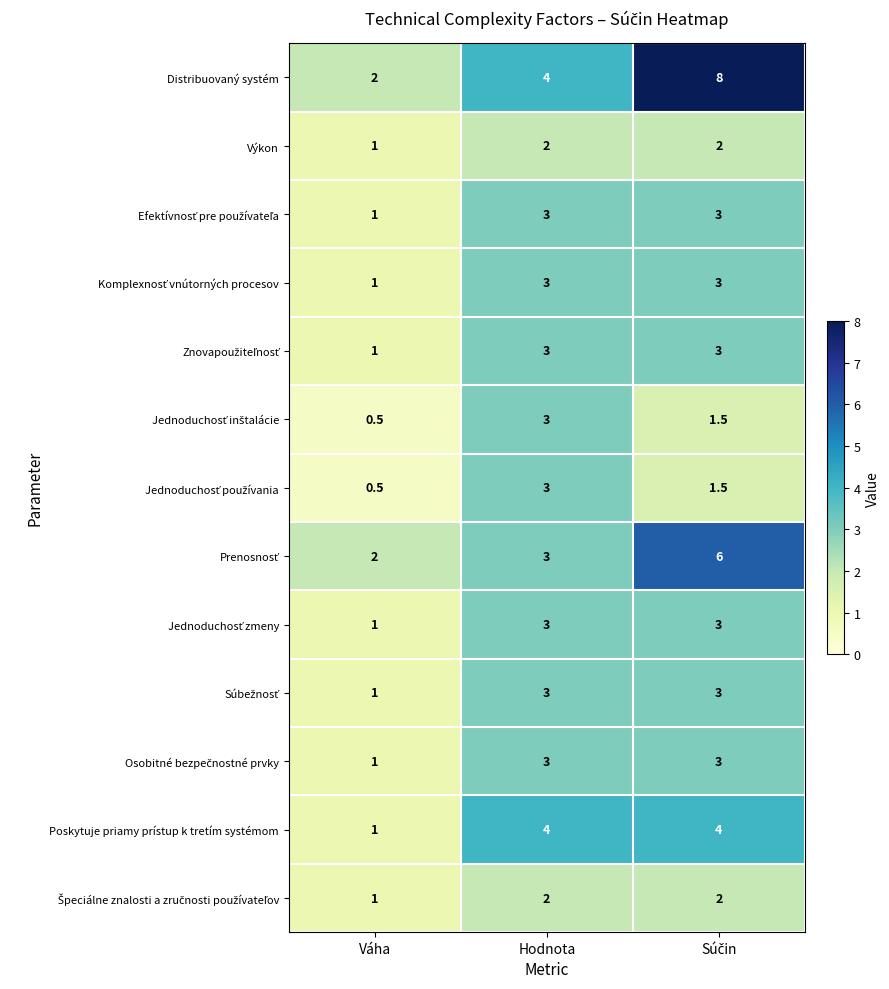

At which label is Výkon closest to 1?

Váha